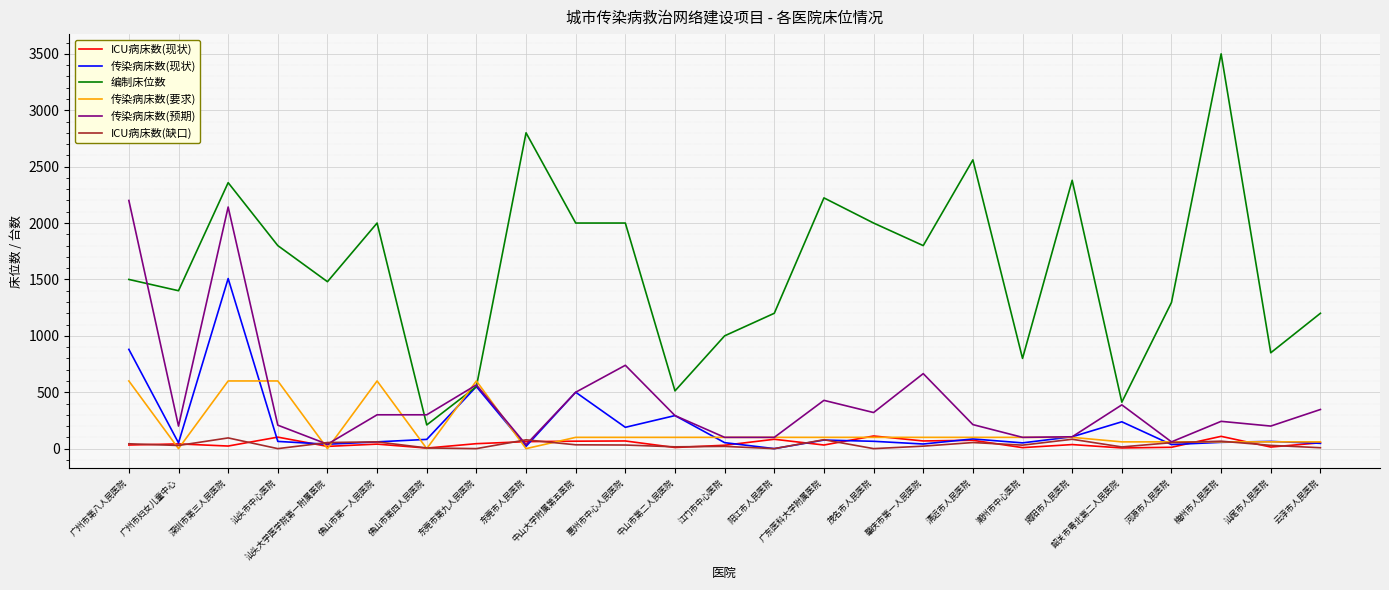

At which category is the sum across all series the highest?

深圳市第三人民医院